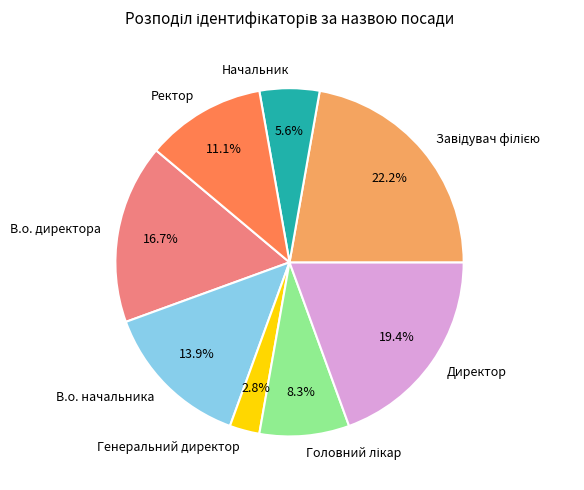

What percentage is NOT represented by Ректор?

88.9%